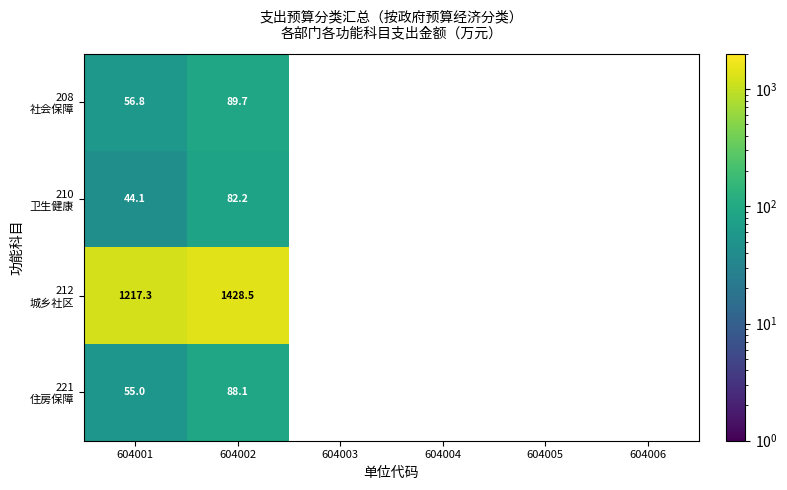

What is the total value across all series at 604001?

1373.2